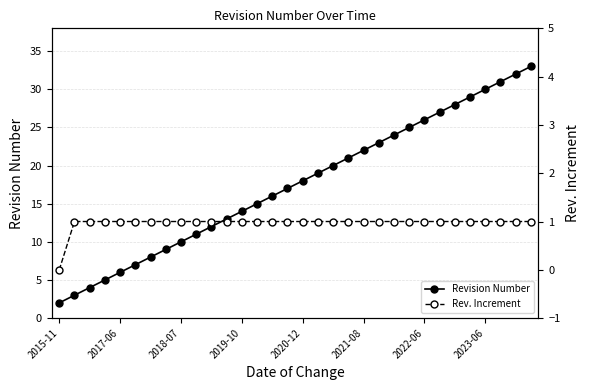

Rank the series by their maximum value, from highest to lowest.

Revision Number, Rev. Increment